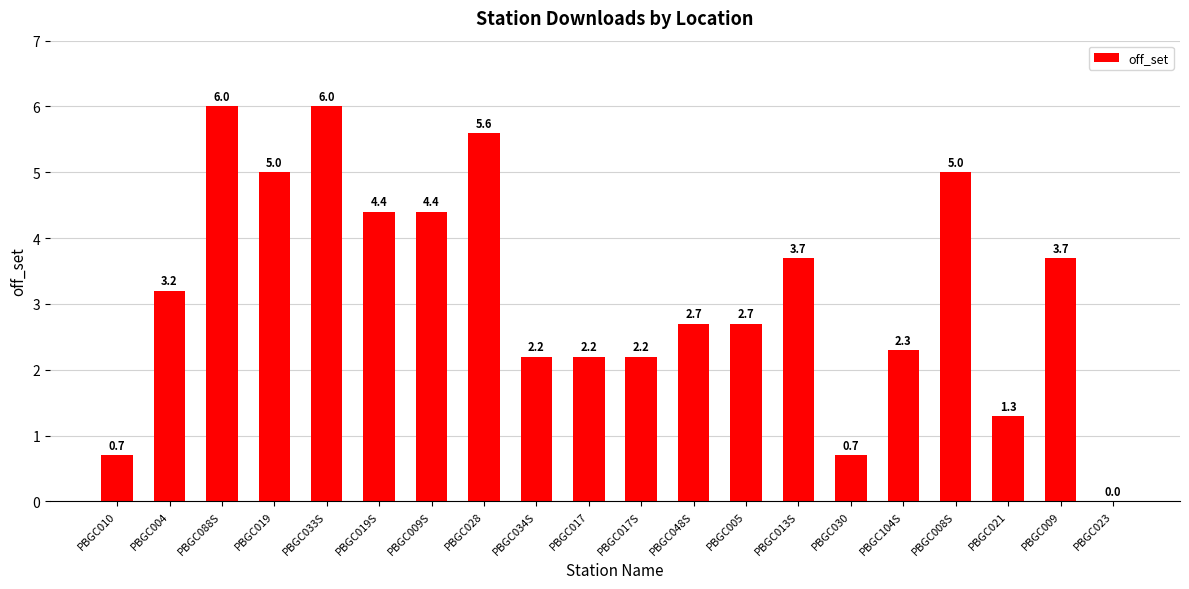

Reading left to right, list all the values displayed in this chart.

0.7	3.2	6.0	5.0	6.0	4.4	4.4	5.6	2.2	2.2	2.2	2.7	2.7	3.7	0.7	2.3	5.0	1.3	3.7	0.0